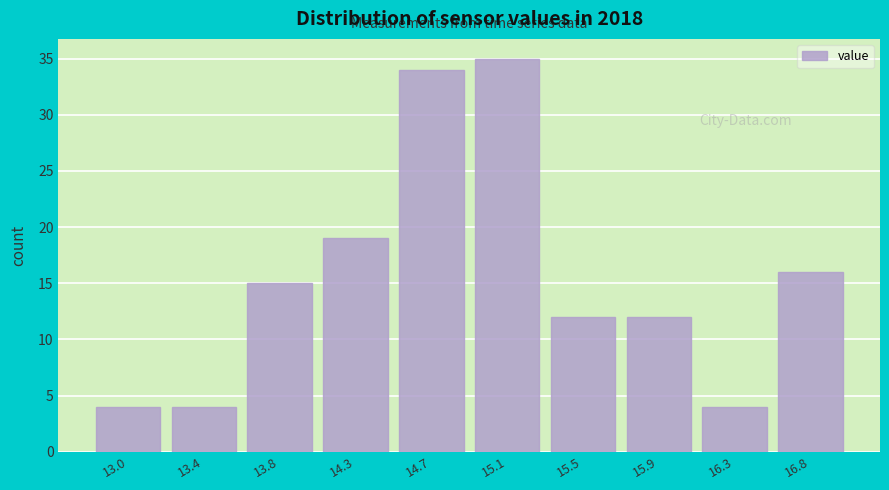

Over which range of the x-axis is the bar tallest?

14.90 to 15.30